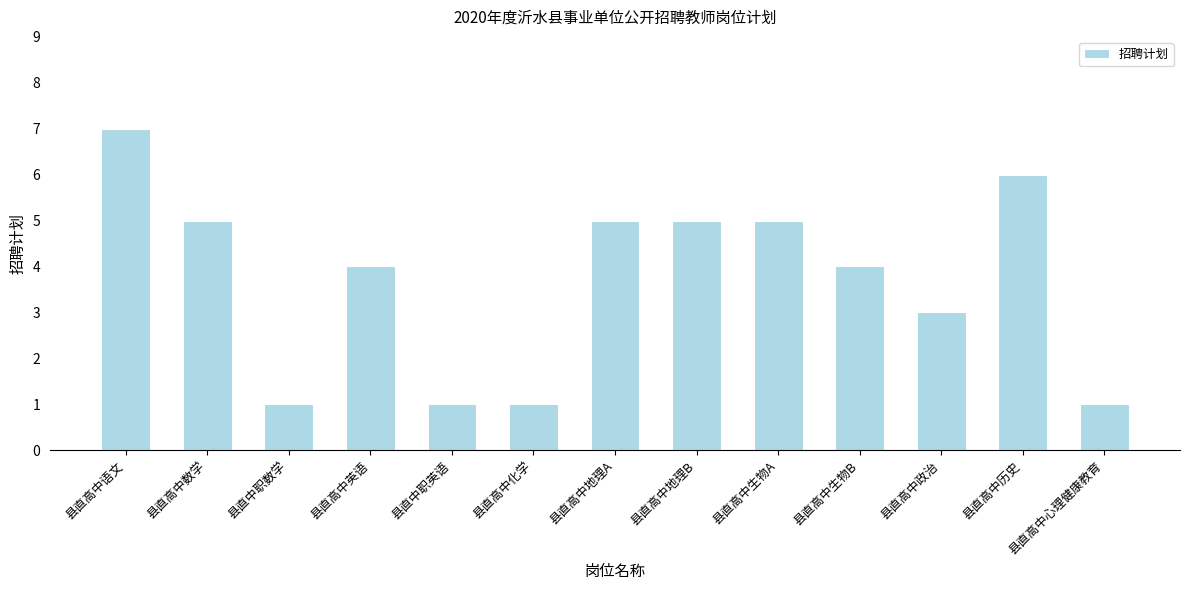

Approximately how many times larger is the value at 县直高中生物A compared to 县直高中地理A?

1.0